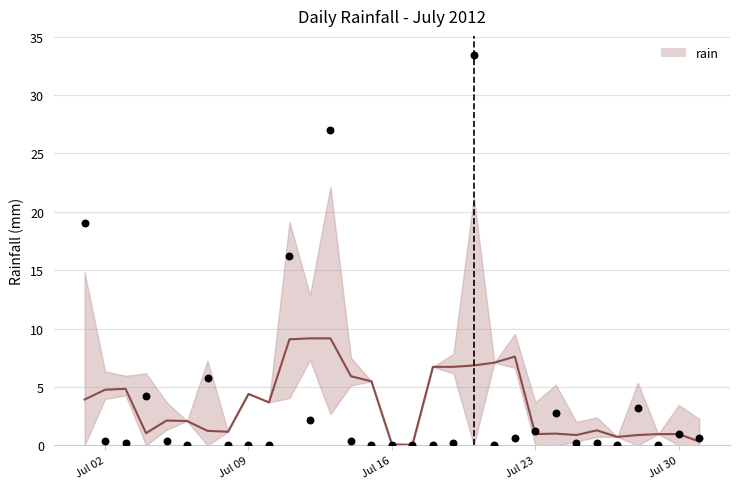

What is the change in value from 2012-07-02 to 2012-07-10?

-0.4